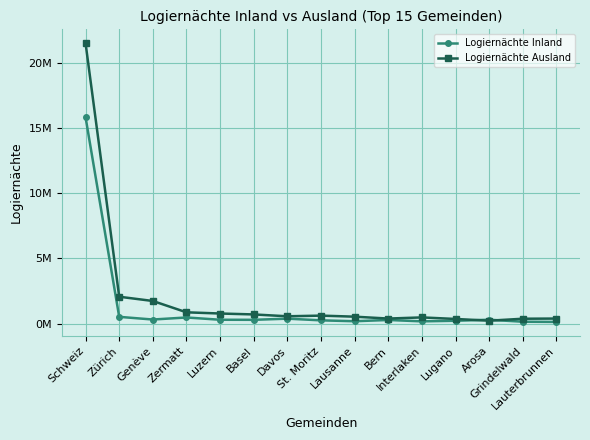

Which series has the largest total across all categories?

Logiernächte Ausland